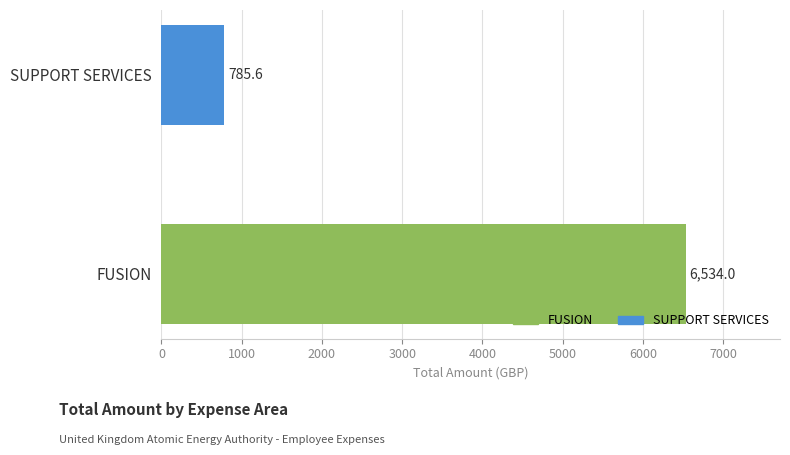

Is it true that the value at SUPPORT SERVICES is 785.6?

True